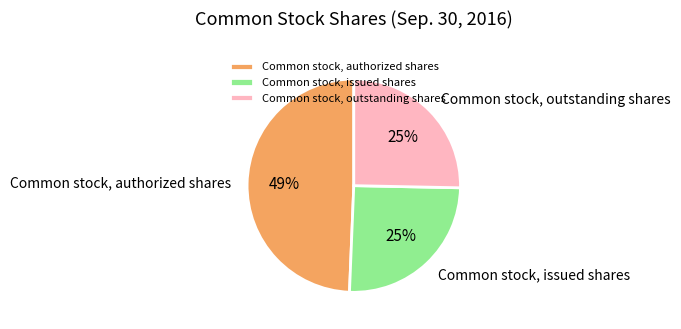

How many segments does this pie chart have?

3